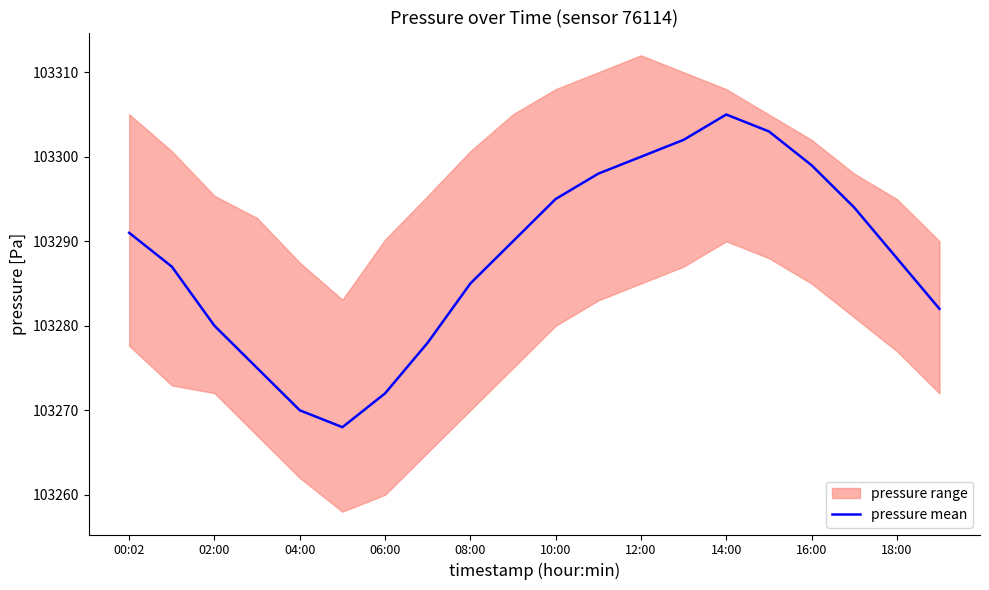

What is the minimum value for pressure mean?

103268